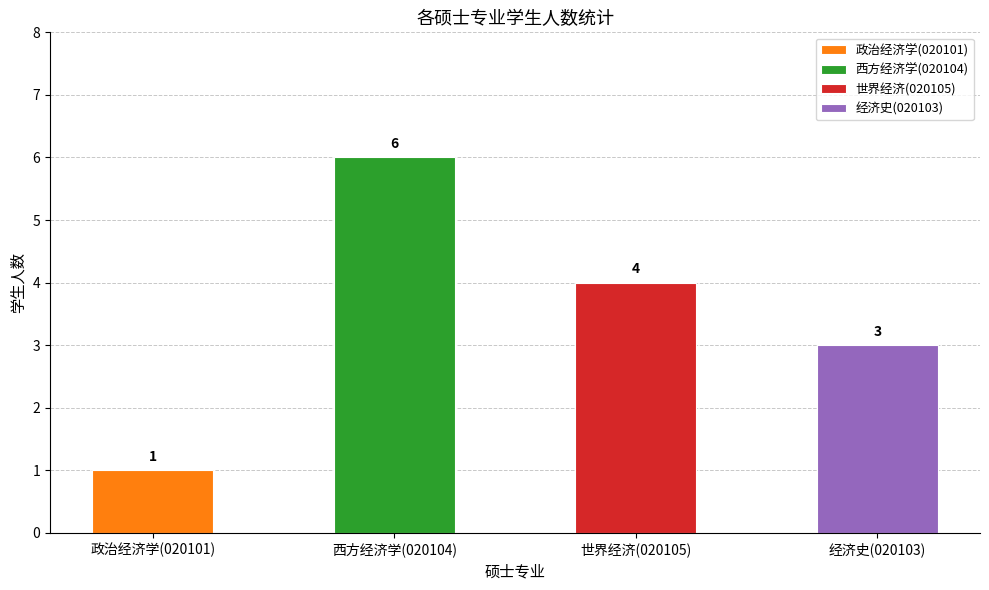

Does the chart contain any negative values?

No